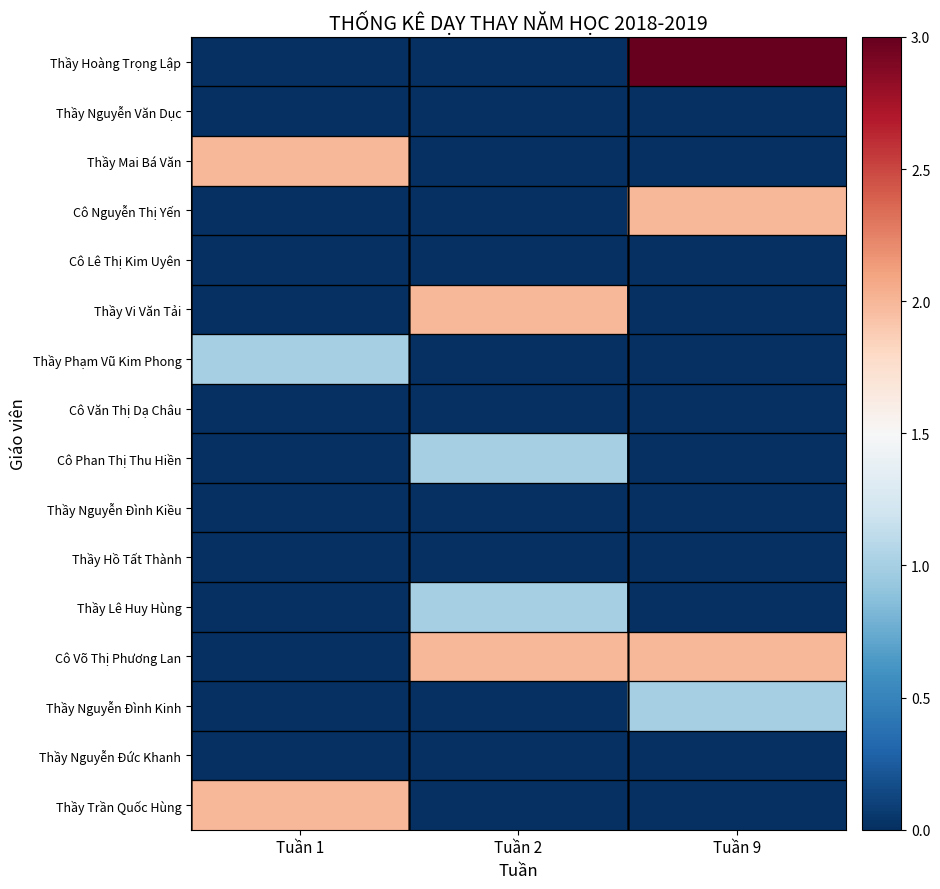

Which series has the largest total across all categories?

Cô Võ Thị Phương Lan